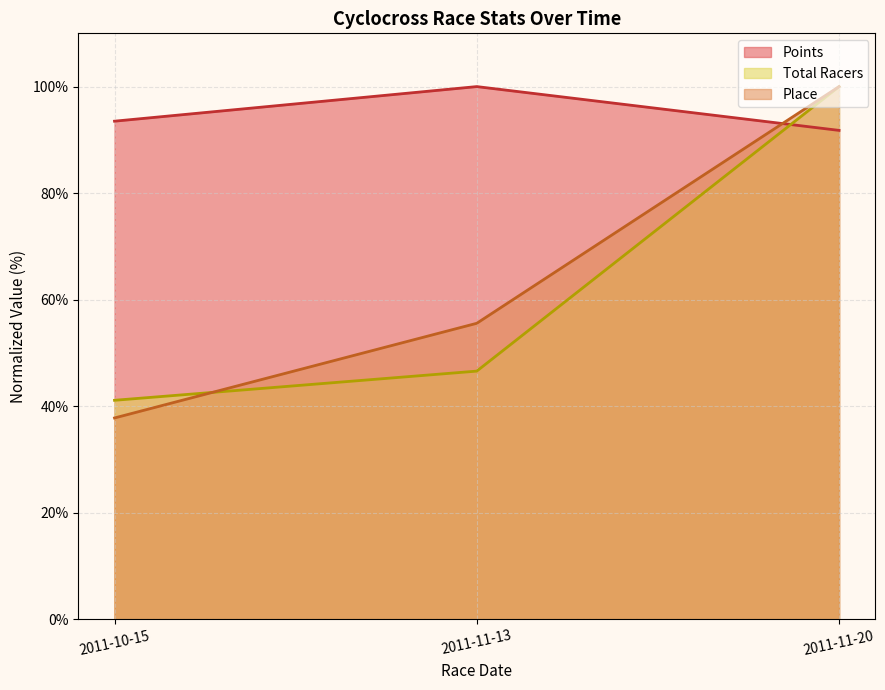

What position from the right is 2011-11-13?

2